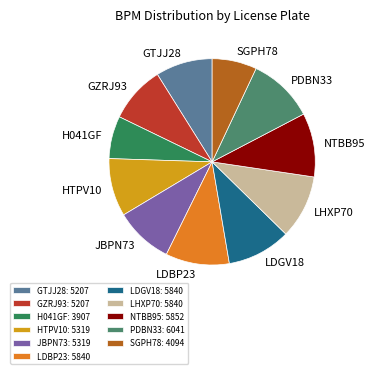

Approximately how many times larger is the value at LDBP23 compared to H041GF?

1.5